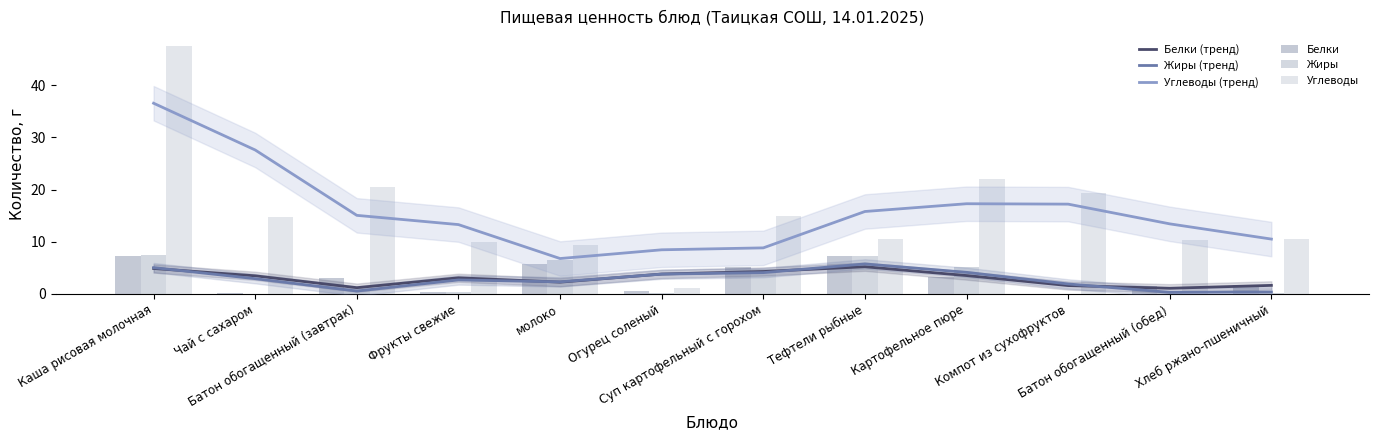

What is the difference between the maximum and minimum values in the Жиры (тренд) series?

5.5